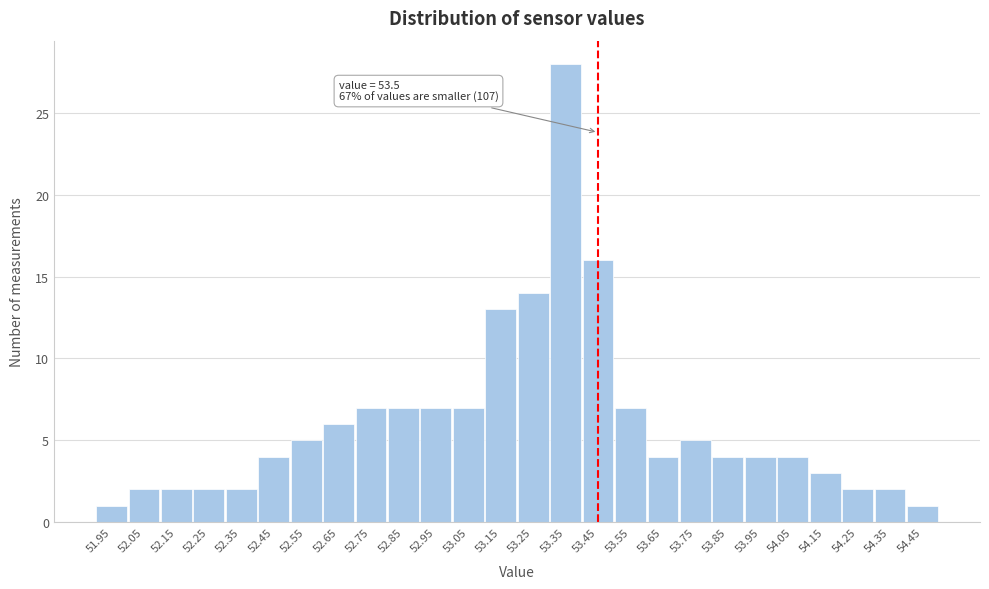

Reading left to right, list all the values displayed in this chart.

1	2	2	2	2	4	5	6	7	7	7	7	13	14	28	16	7	4	5	4	4	4	3	2	2	1